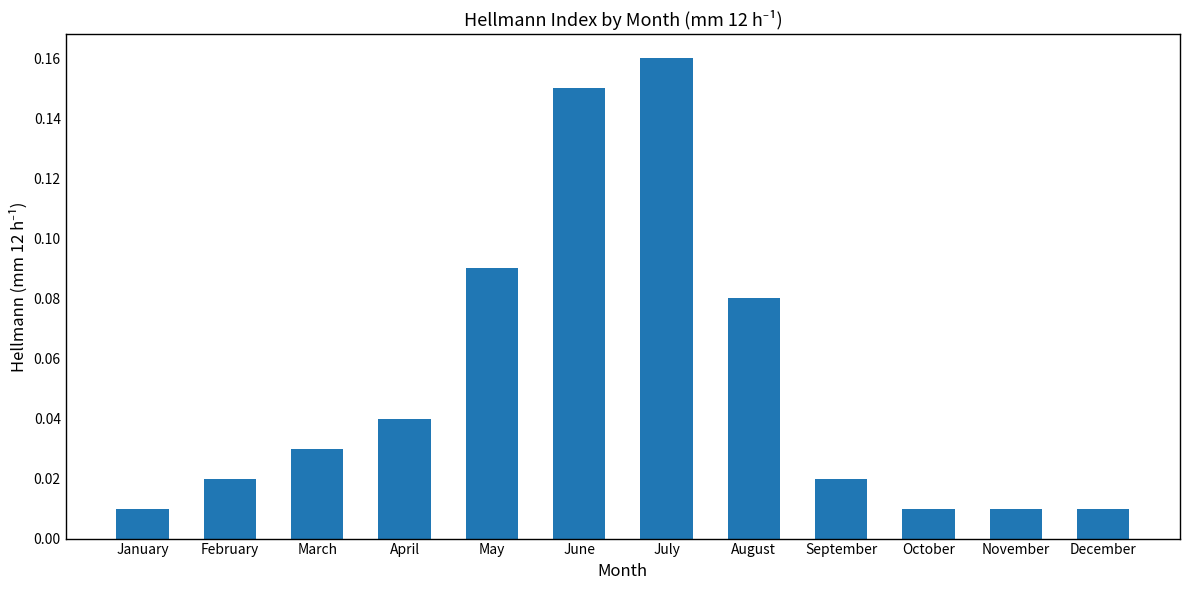

The chart shows a value of 0.1 at July. True or false?

False